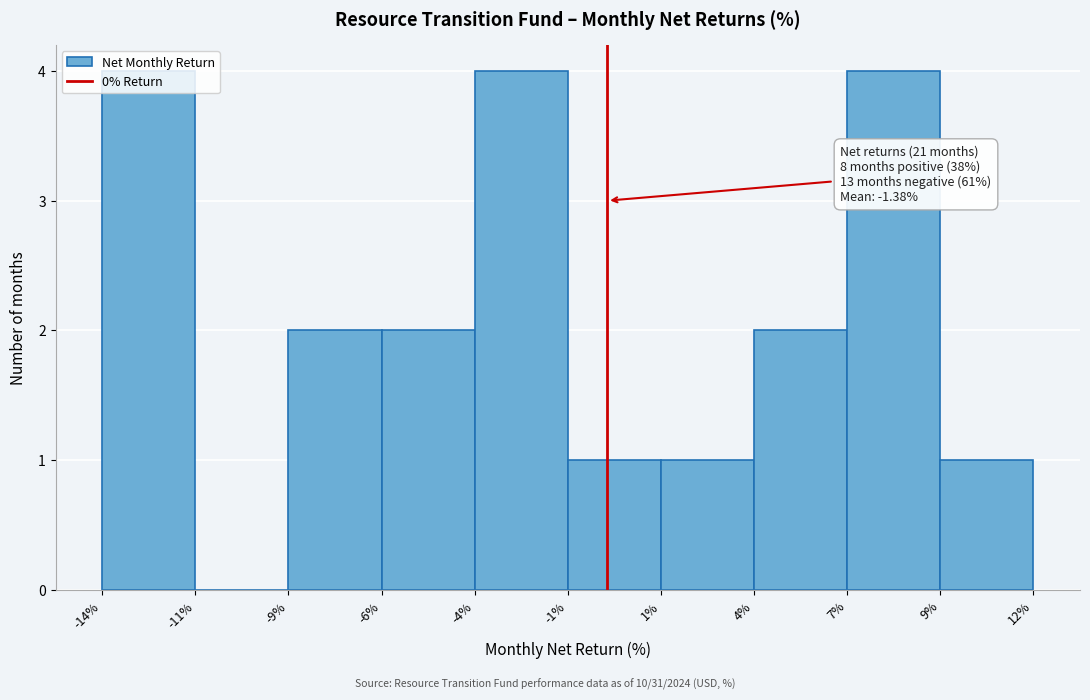

The value at -11% is 0. True or false?

True